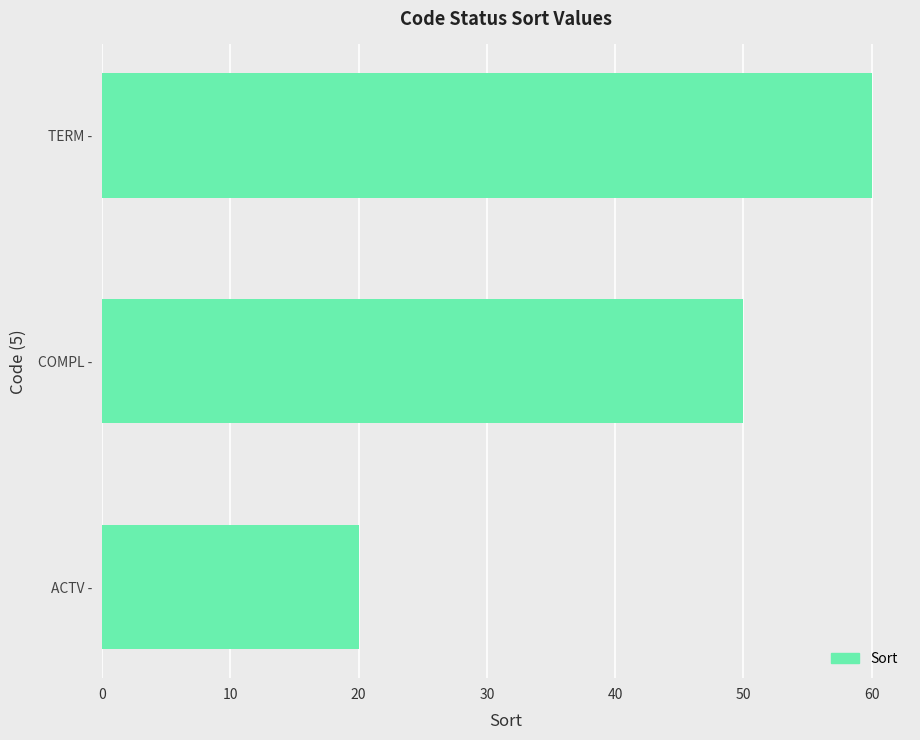

Which category has the highest value across all series?

TERM -